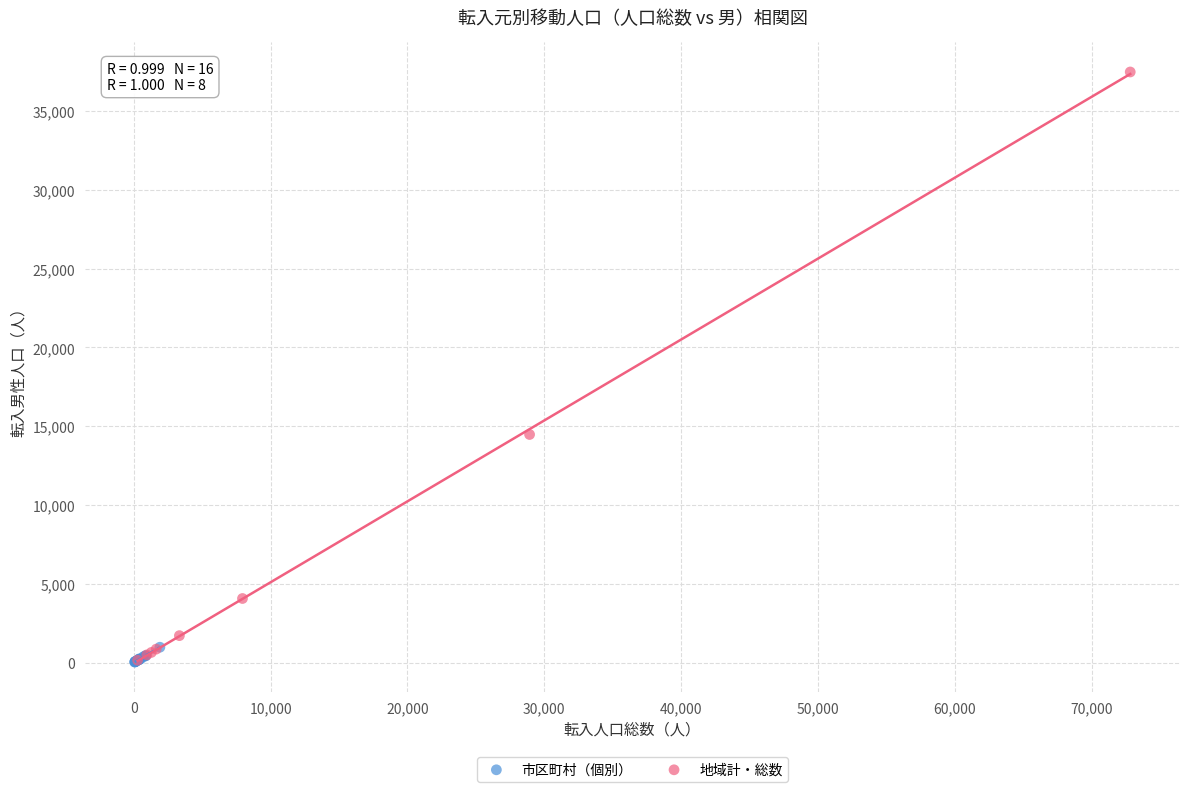

Which series has the widest spread of Y values?

地域計・総数